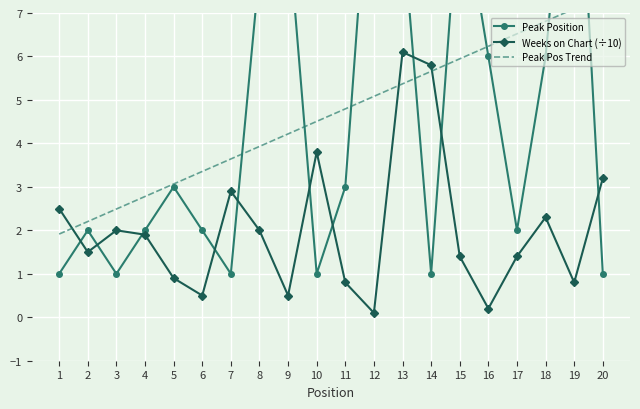

At which label does Weeks on Chart (÷10) first exceed 1?

1